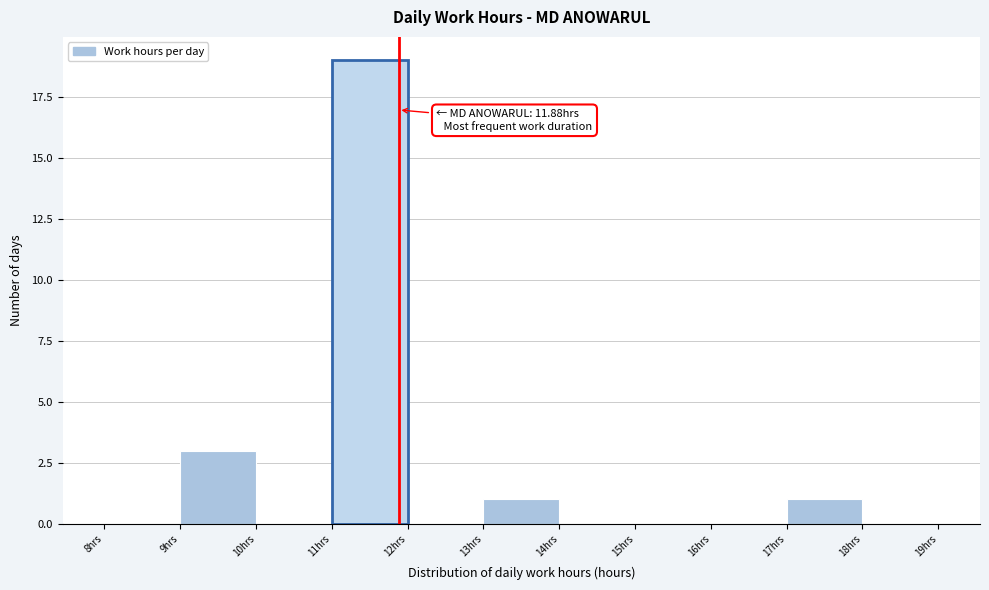

Over which range of the x-axis is the bar tallest?

11 to 12